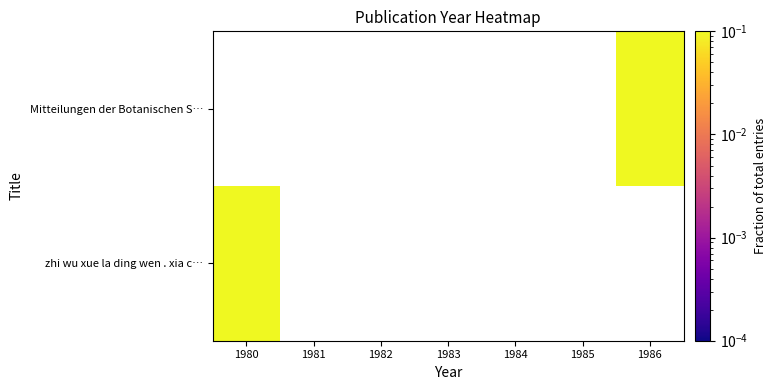

List the series in order of their peak value, lowest first.

Mitteilungen der Botanischen S…, zhi wu xue la ding wen . xia c…